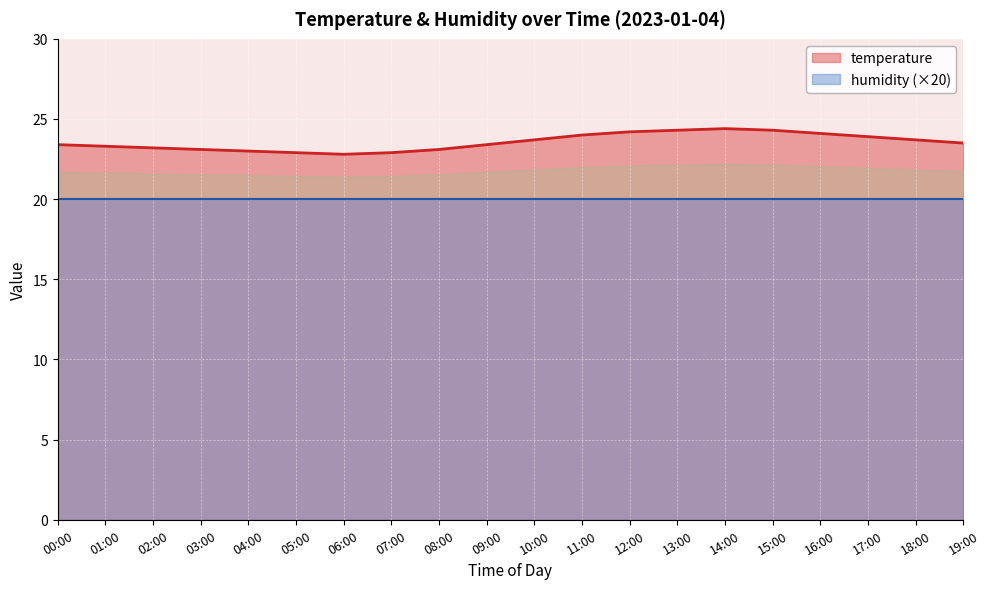

Approximately how many times larger is the value at 16:00 compared to 14:00?

1.0